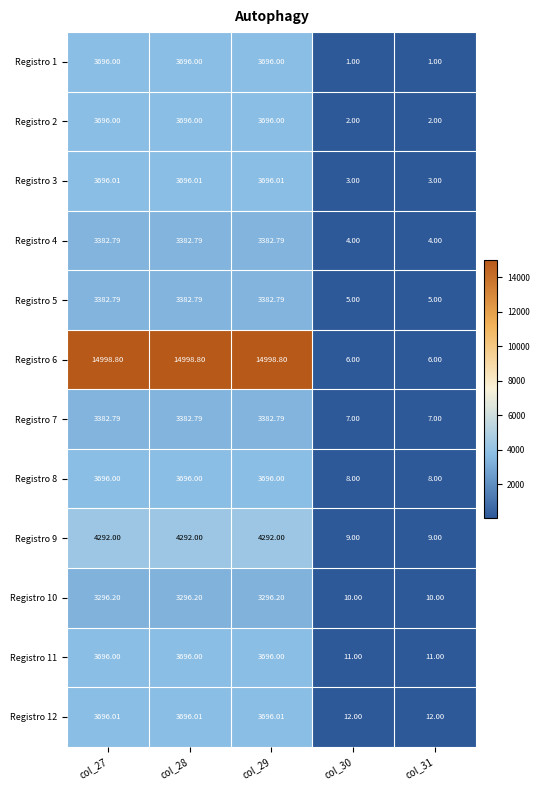

Is the value of Registro 2 at col_29 greater than the value of Registro 9 at col_28?

No